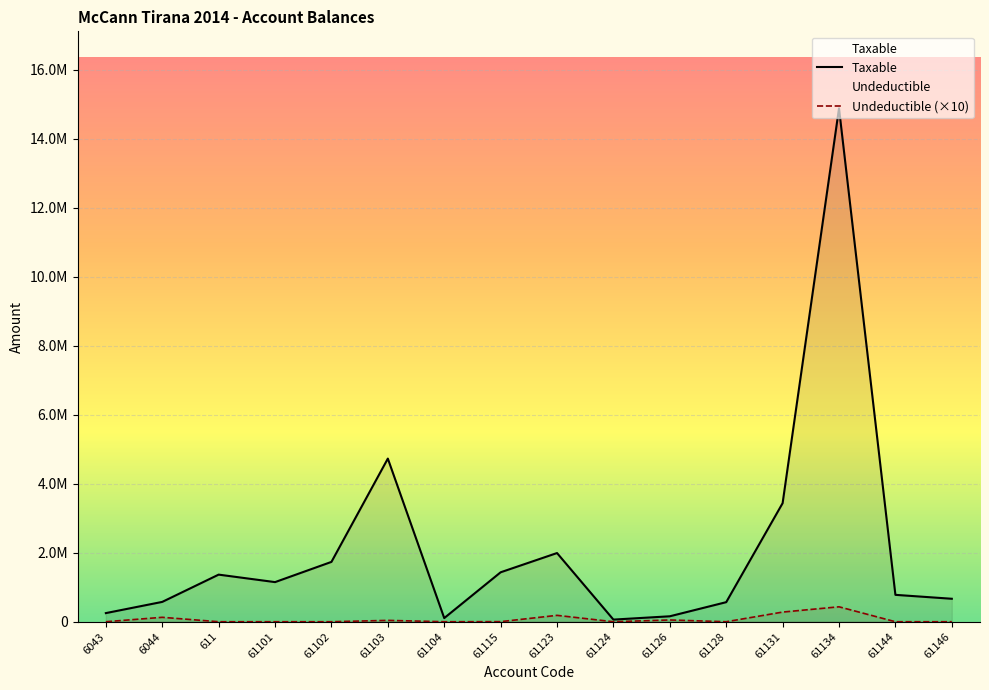

True or false: Taxable and Undeductible cross at least once.

False